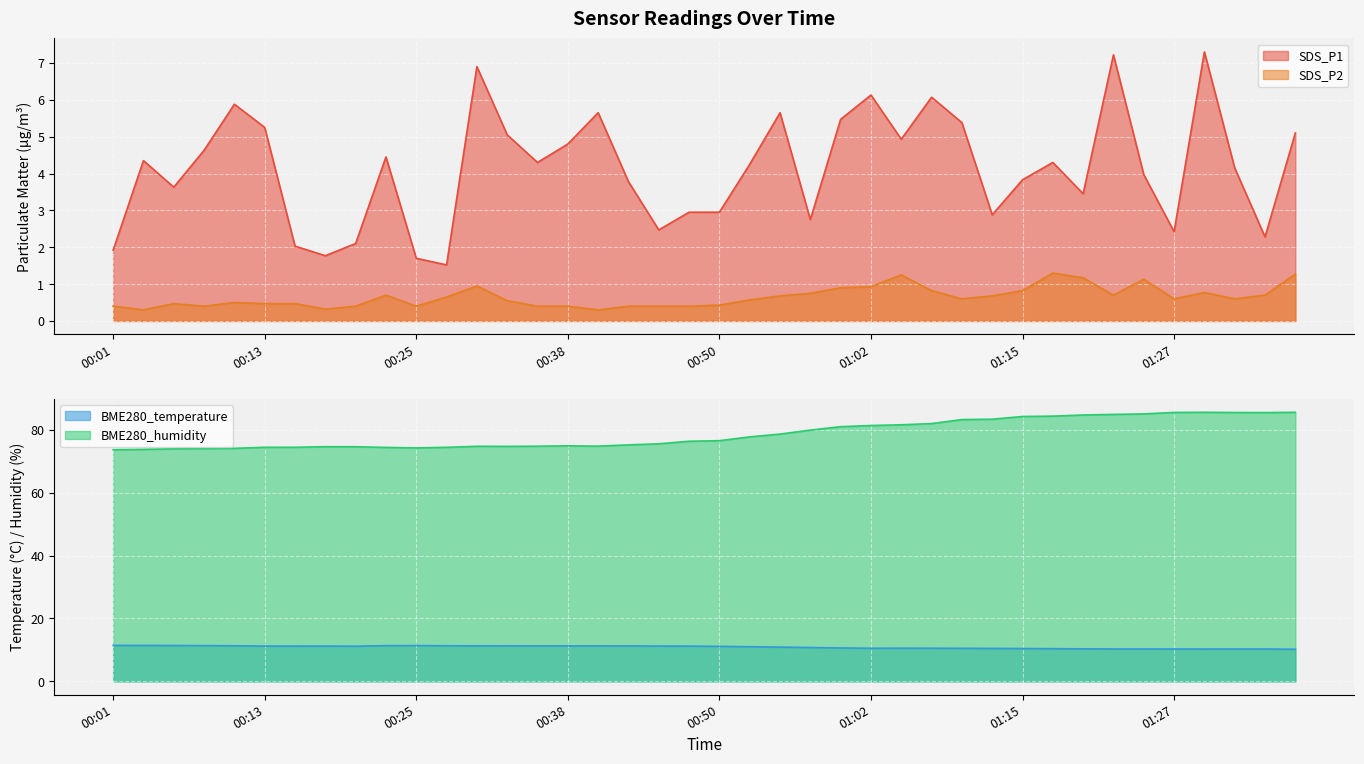

What is the minimum value for BME280_humidity?

73.7